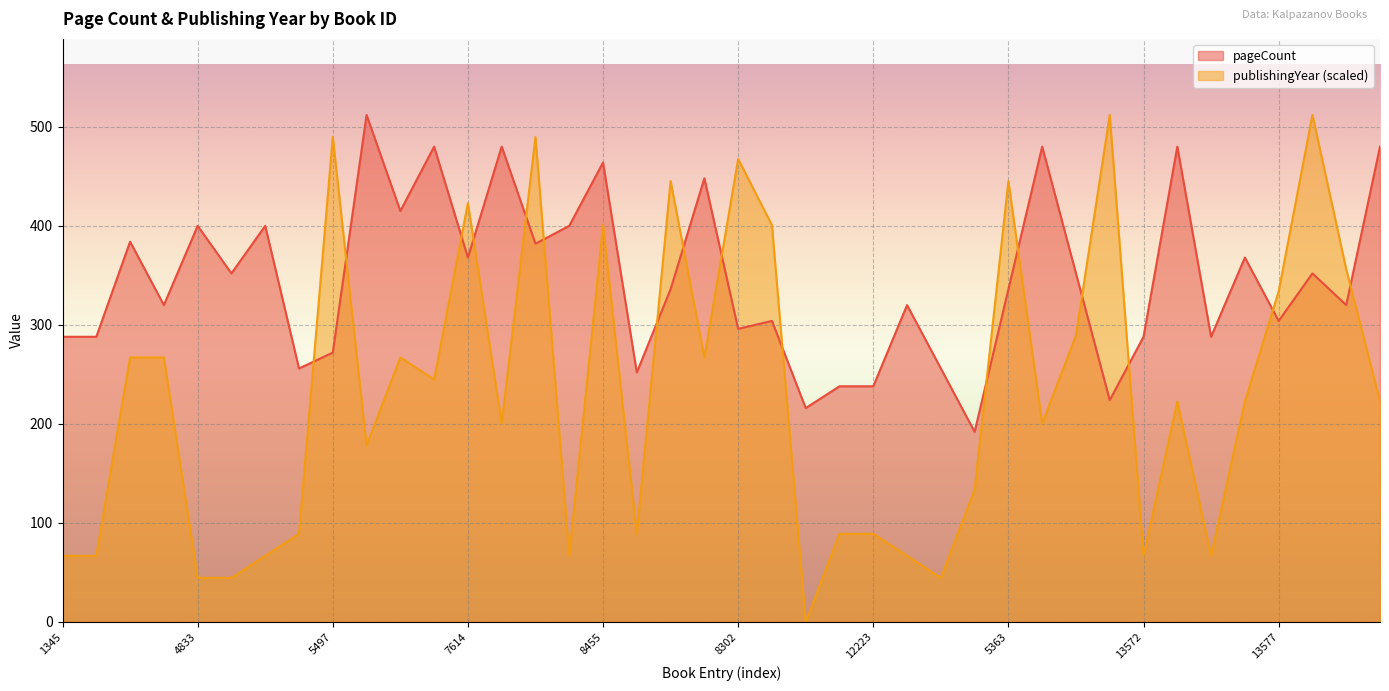

How many positive values does the publishingYear series have?

39